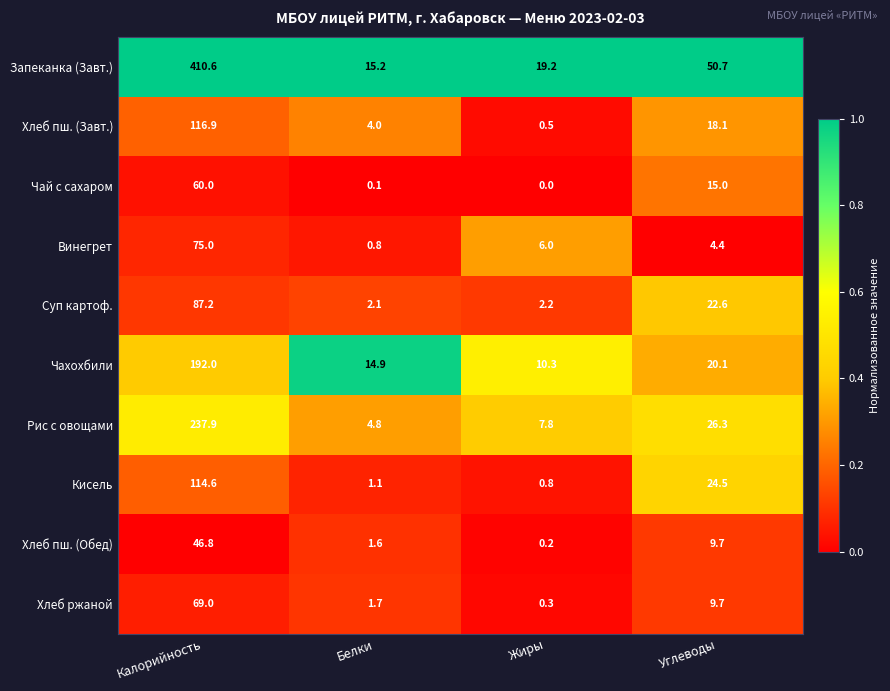

Is it true that Рис с овощами equals 7.8 at Жиры?

True